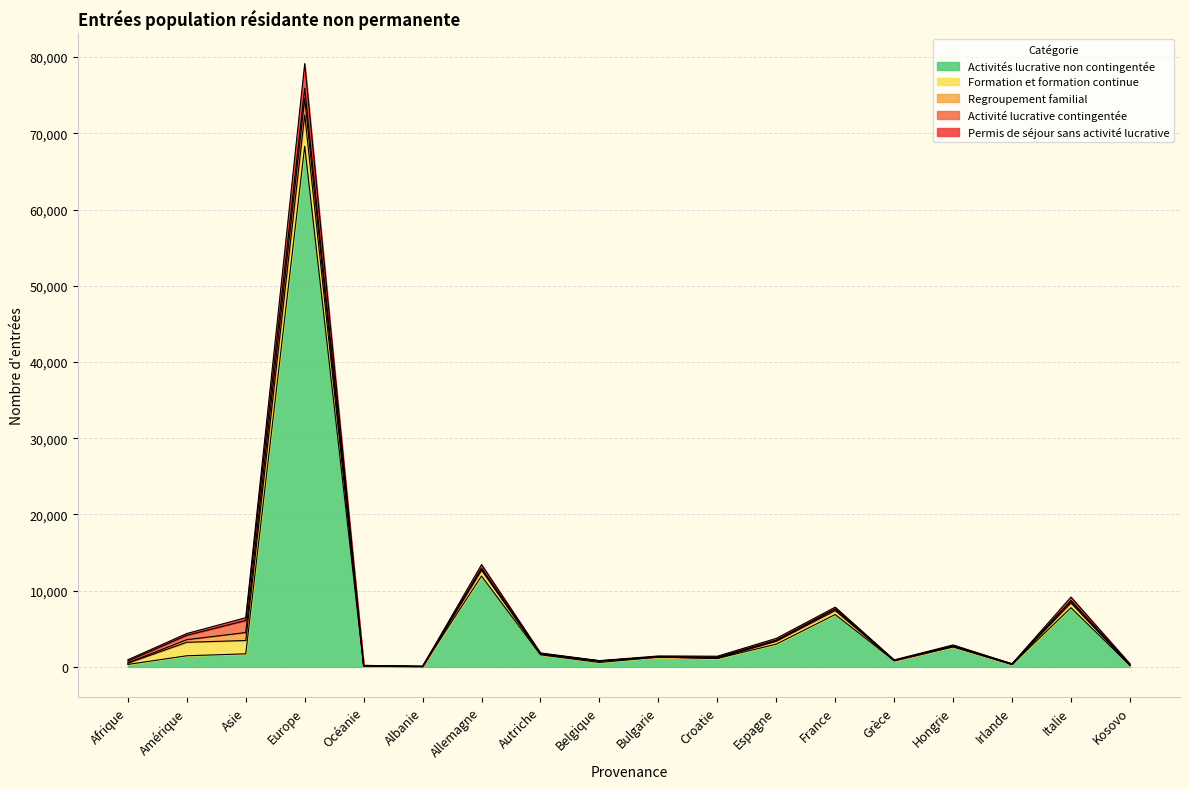

List the labels in order of Permis de séjour sans activité lucrative value, largest first.

Europe, Allemagne, Italie, Asie, Espagne, Amérique, France, Afrique, Kosovo, Hongrie, Croatie, Bulgarie, Autriche, Grèce, Belgique, Irlande, Océanie, Albanie